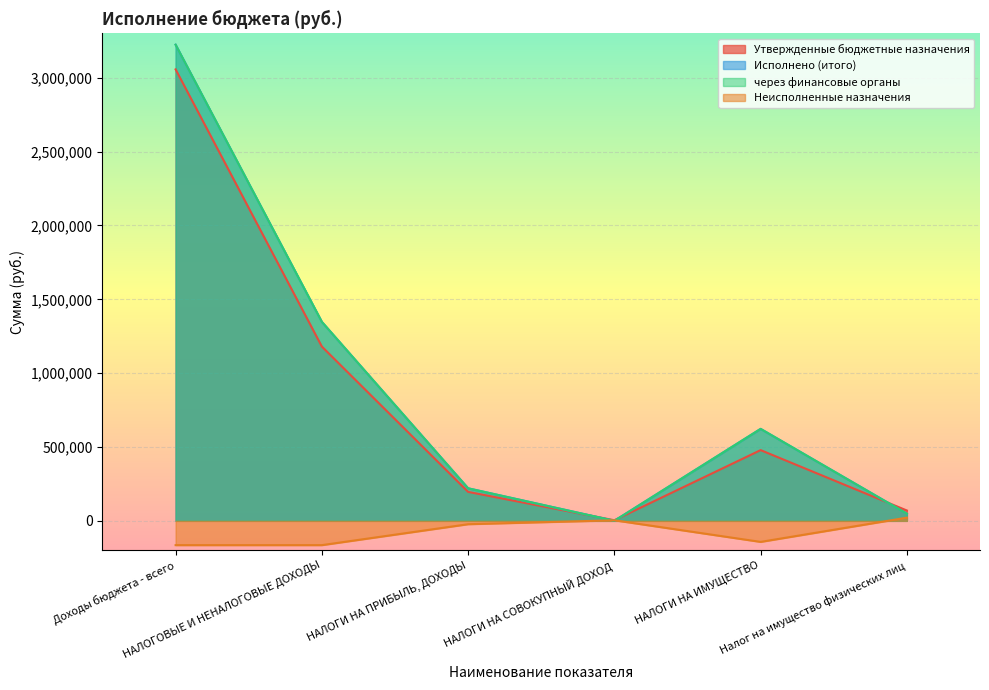

Reading left to right, transcribe all the data shown in this chart.

Утвержденные бюджетные назначения: 3056919.1	1180052.0	196000.0	4000.0	478884.0	70000.0
Исполнено (итого): 3224117.1	1347250.0	220318.9	301.8	622659.2	48532.0
через финансовые органы: 3224117.1	1347250.0	220318.9	301.8	622659.2	48532.0
Неисполненные назначения: -164589.2	-164589.2	-22848.8	3700.0	-142638.2	21556.0